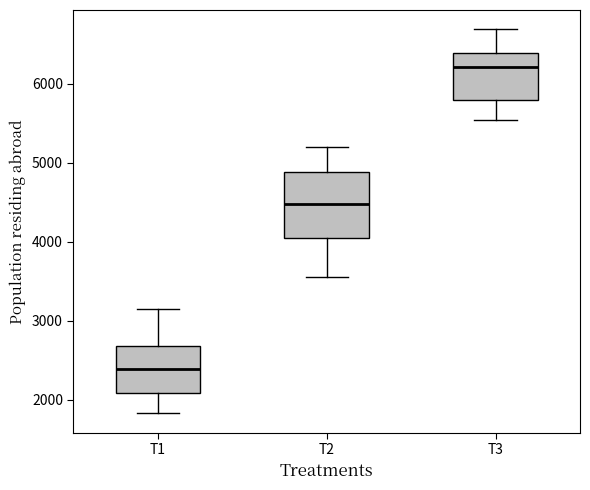

Where does the upper whisker of the box for T3 end on the y-axis? The values are not printed on the chart, so give them approximately, as read against the axis.

6700